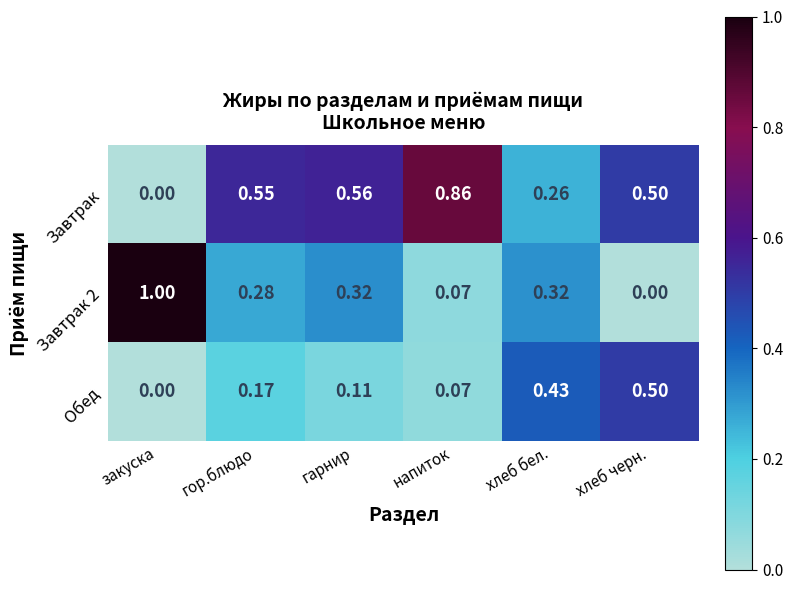

List the labels in order of Завтрак value, smallest first.

закуска, хлеб бел., хлеб черн., гор.блюдо, гарнир, напиток